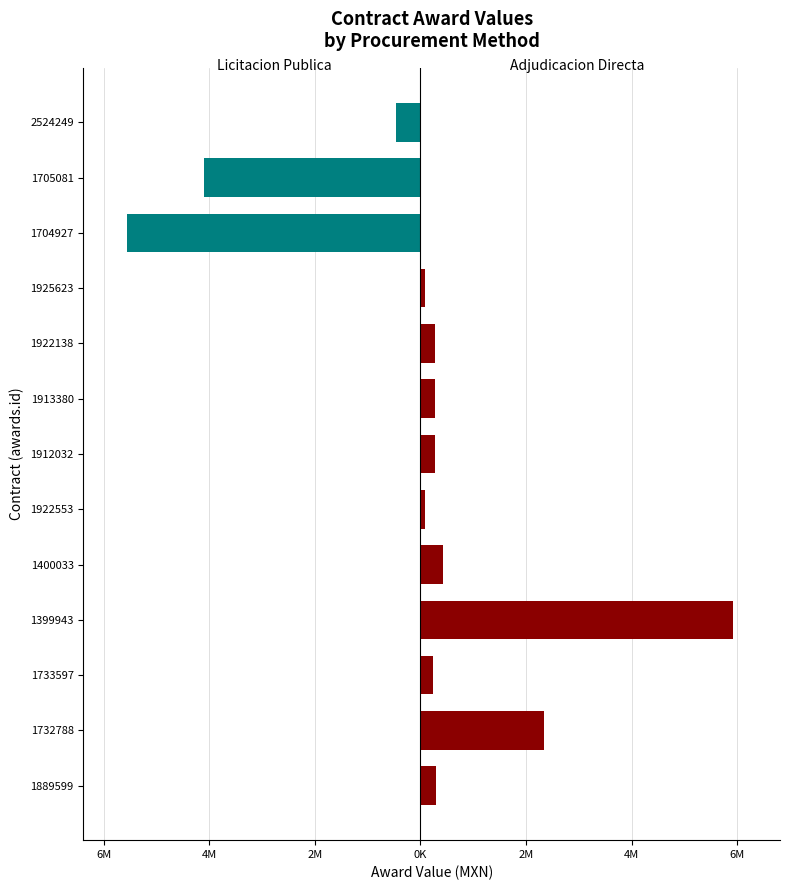

How many data points does each series have?

13